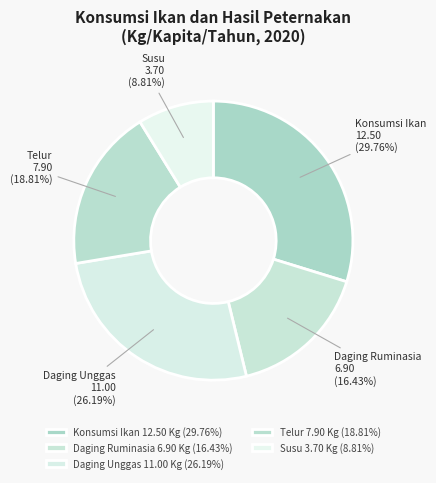

What is the largest slice in the pie chart?

Konsumsi Ikan